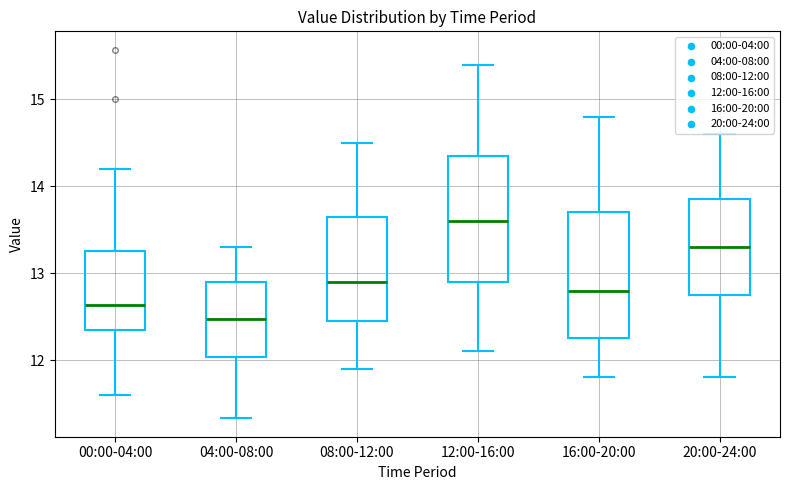

Where is the upper edge of the box for 16:00-20:00 on the y-axis? The values are not printed on the chart, so give them approximately, as read against the axis.

13.7